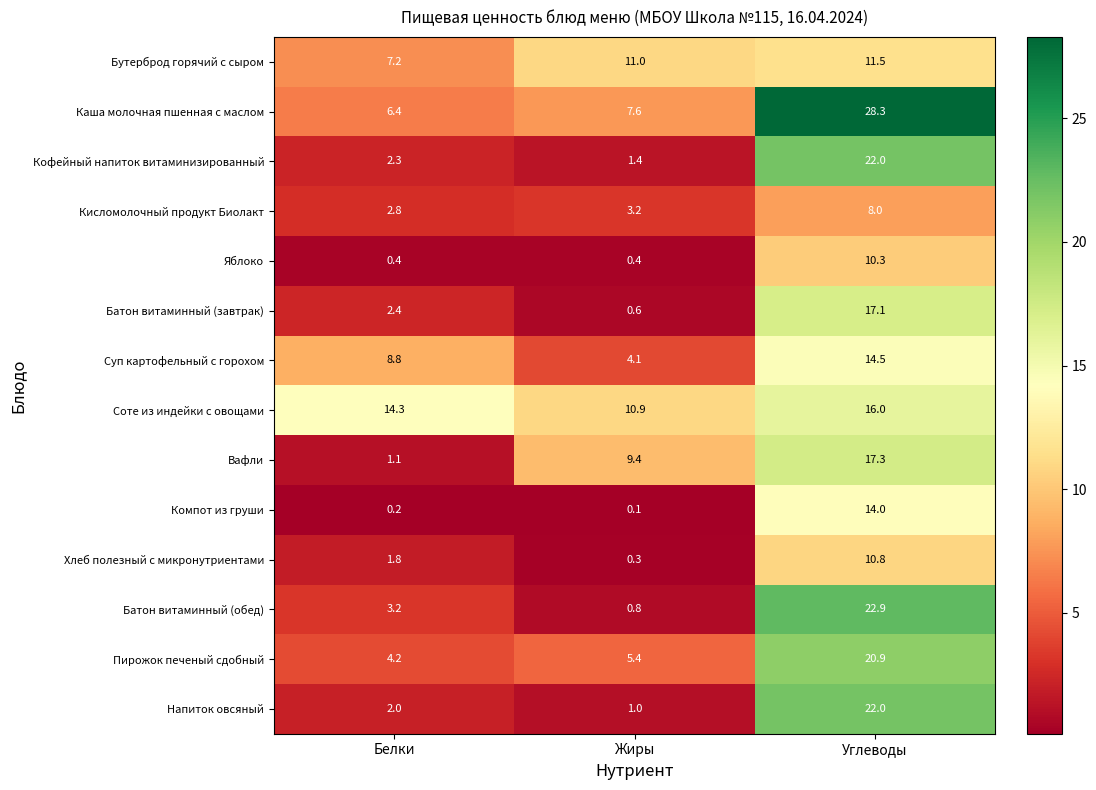

Which category has the highest value across all series?

Углеводы